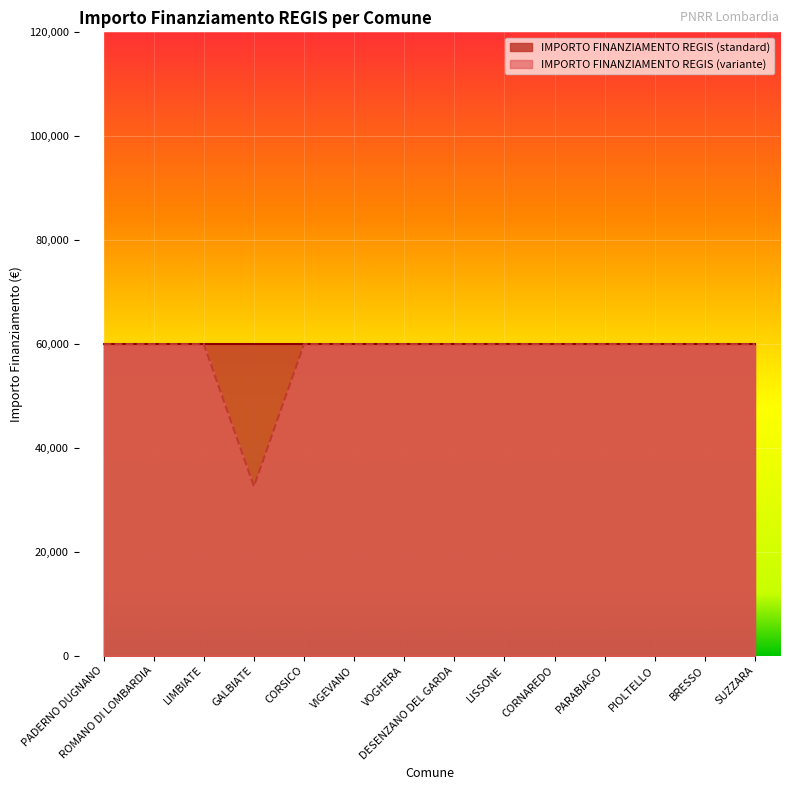

What is the change in value from PADERNO DUGNANO to GALBIATE?

-27377